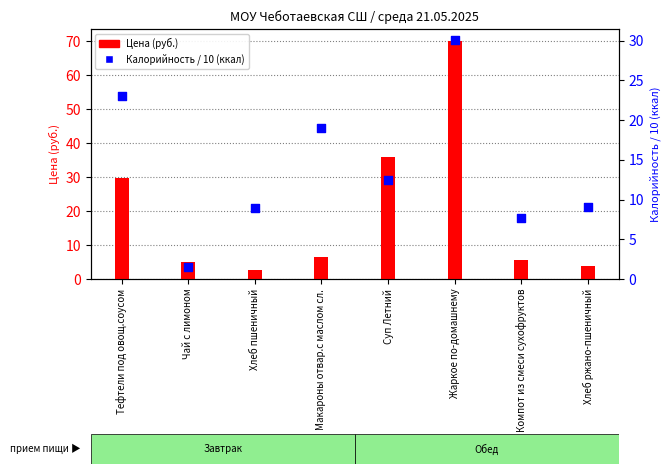

Which series contains the lowest Y value?

Калорийность / 10 (ккал)